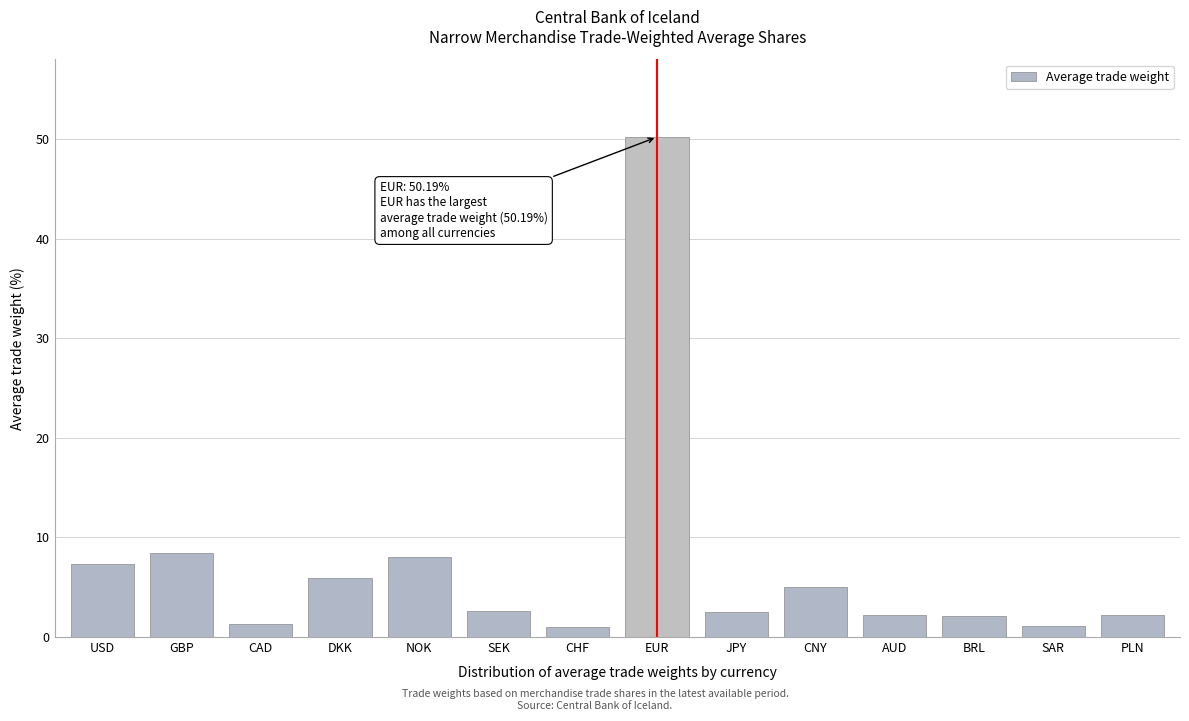

At which category does the chart reach its peak across all series?

EUR